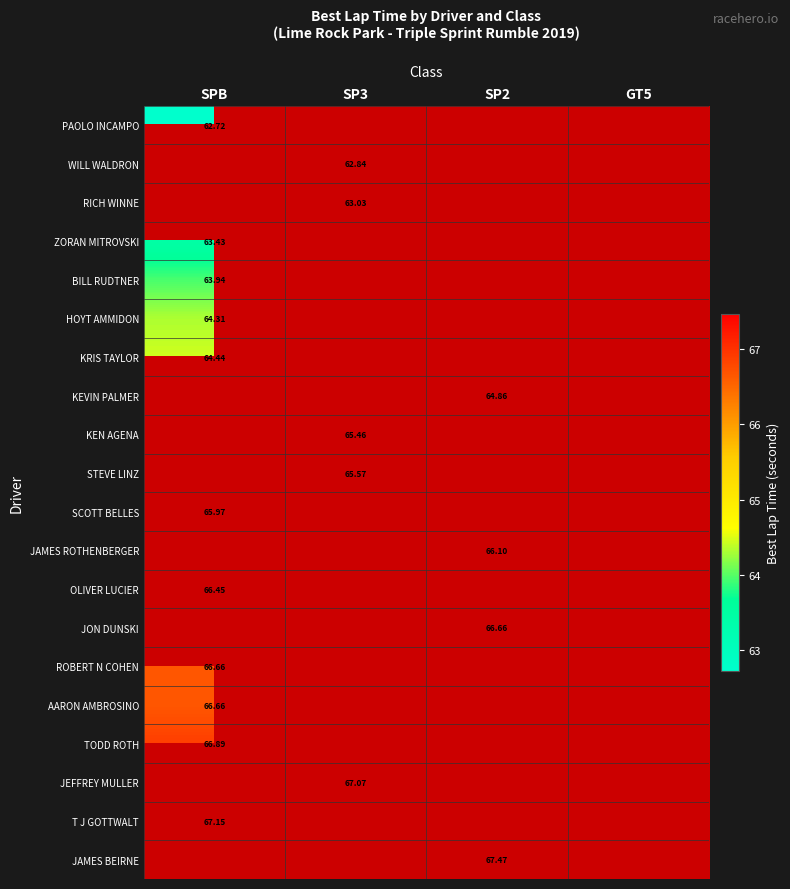

At which category does the chart reach its peak across all series?

SP2